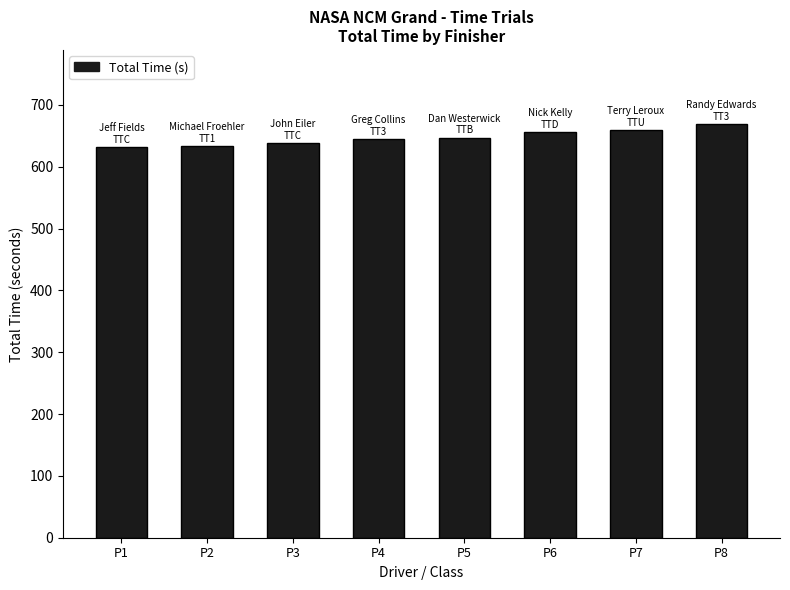

What is the value of the 8th bar from the left?

668.6